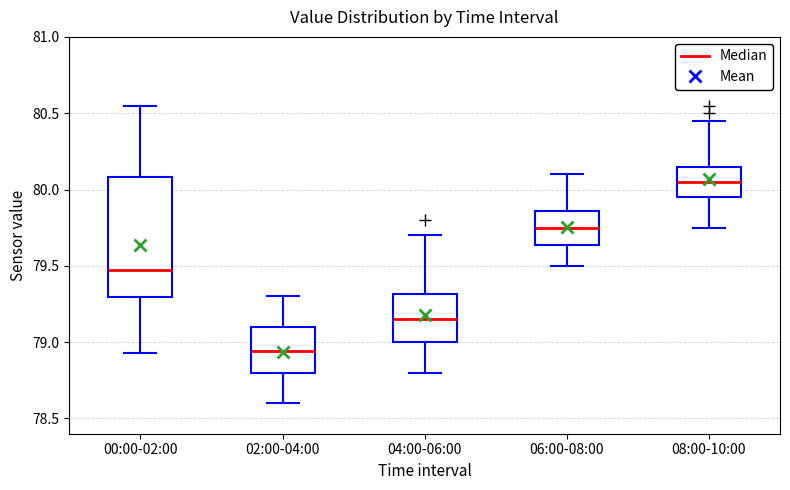

Which box's median line is the lowest?

02:00-04:00